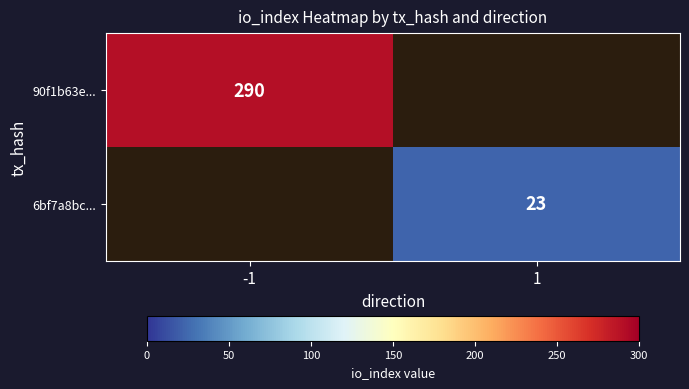

Is it true that 90f1b63e... equals 111 at -1?

False